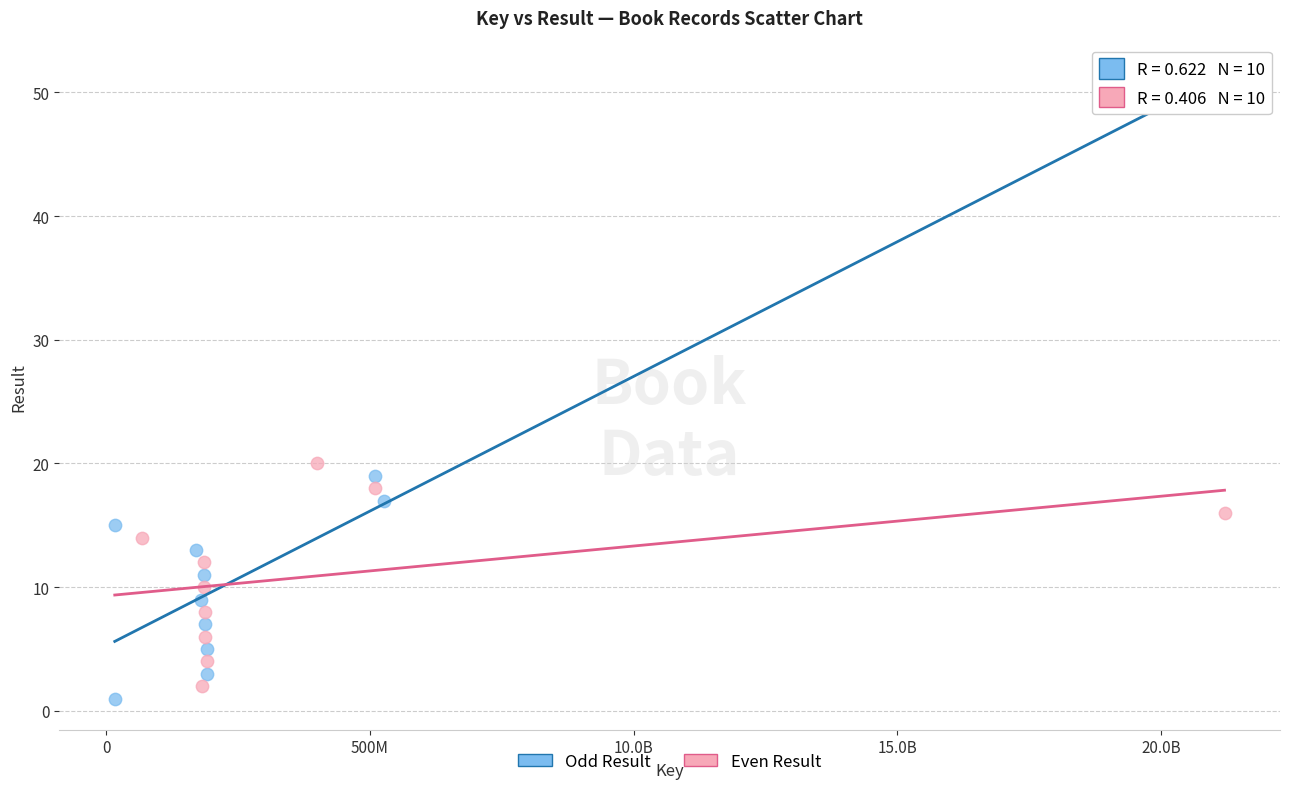

Which series contains the lowest Y value?

Odd Result